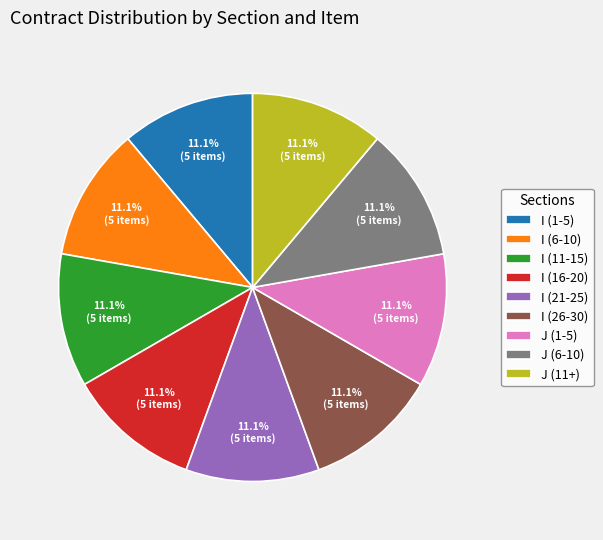

What portion of the pie excludes J (6-10)?

88.9%